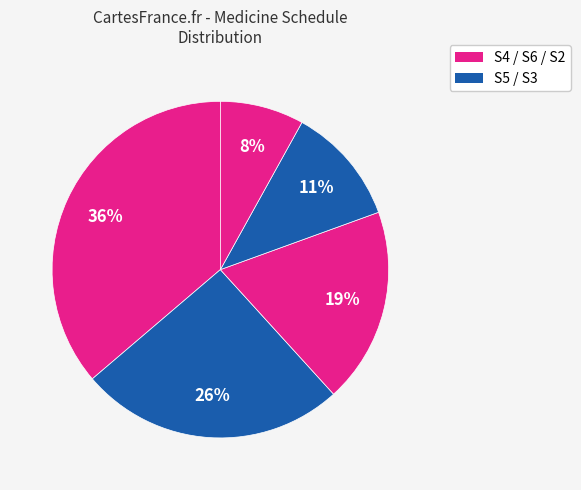

How many segments does this pie chart have?

5